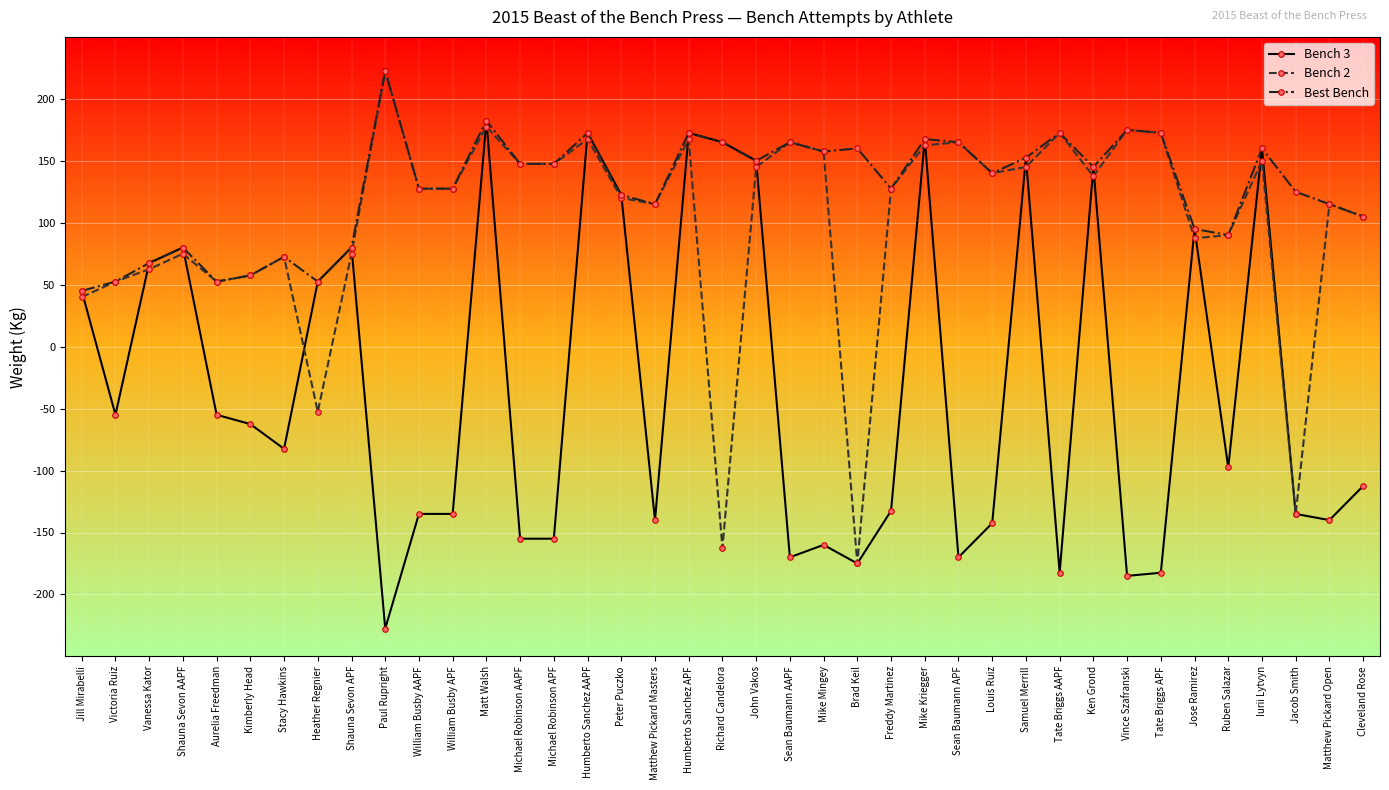

Does the chart display data point markers on the line(s)?

Yes